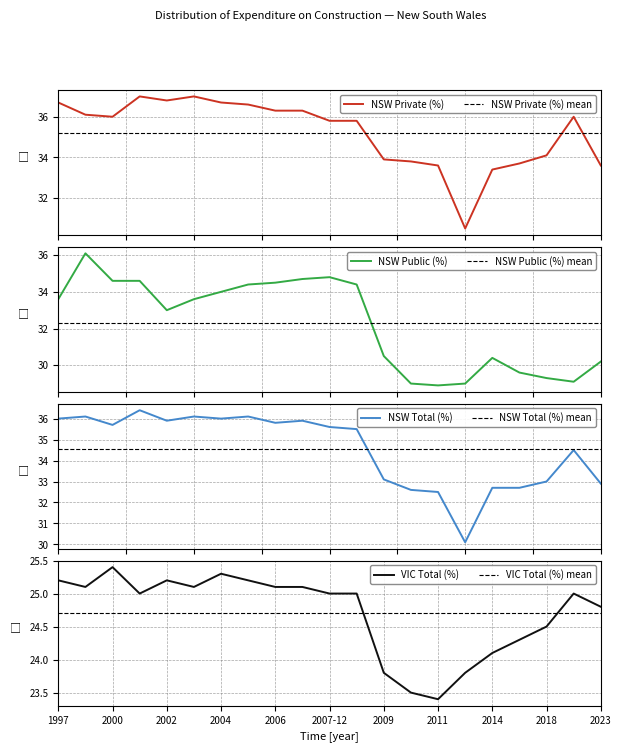

True or false: NSW Private (%) and NSW Total (%) intersect in this chart.

False